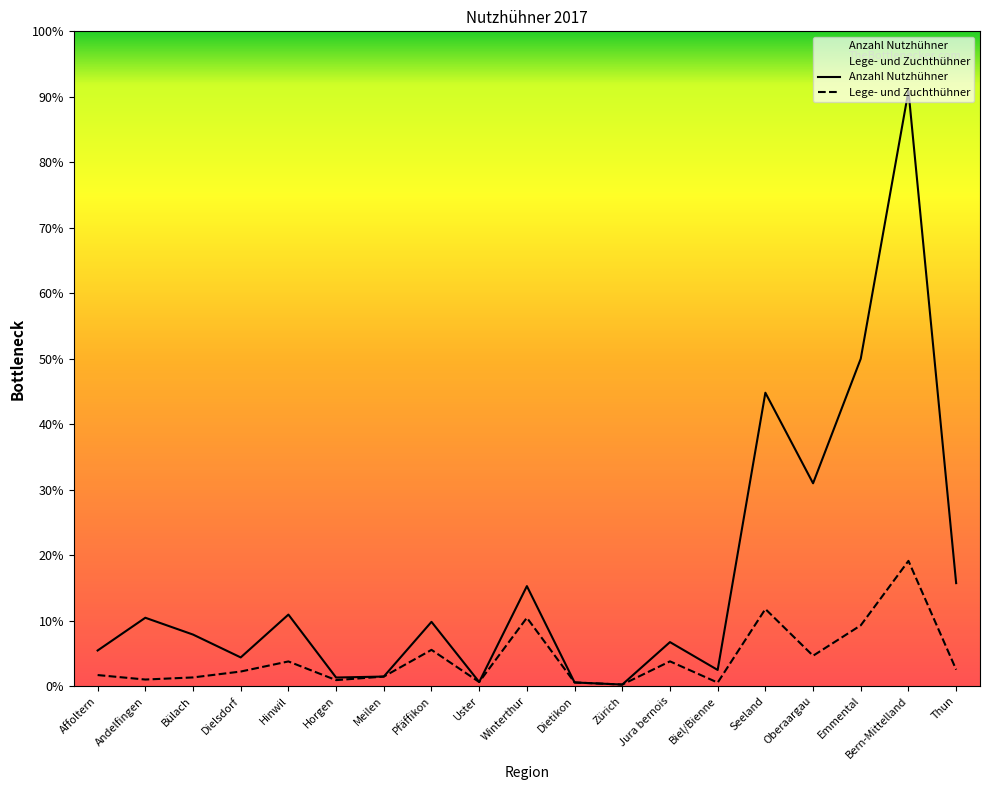

Reading left to right, what are all the values shown in this chart?

Lege- und Zuchthühner: Affoltern=12437	Andelfingen=7393	Bülach=9767	Dielsdorf=16393	Hinwil=27757	Horgen=6741	Meilen=10725	Pfäffikon=40785	Uster=4595	Winterthur=76891	Dietikon=4102	Zürich=1739	Jura bernois=27857	Biel/Bienne=3967	Seeland=86728	Oberaargau=34150	Emmental=68371	Bern-Mittelland=140890	Thun=18538
Anzahl Nutzhühner: Affoltern=40067	Andelfingen=76897	Bülach=57985	Dielsdorf=32265	Hinwil=80463	Horgen=9644	Meilen=10758	Pfäffikon=72287	Uster=4611	Winterthur=112493	Dietikon=4102	Zürich=1749	Jura bernois=49507	Biel/Bienne=18177	Seeland=330048	Oberaargau=228152	Emmental=368346	Bern-Mittelland=669637	Thun=115851